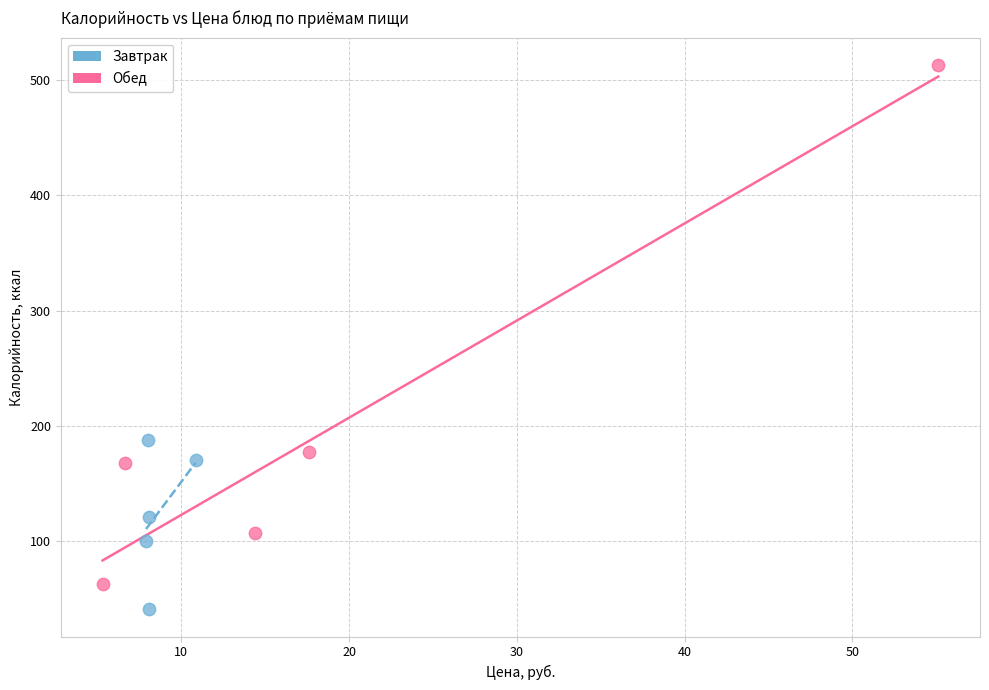

Which series reaches the maximum Y coordinate?

Обед